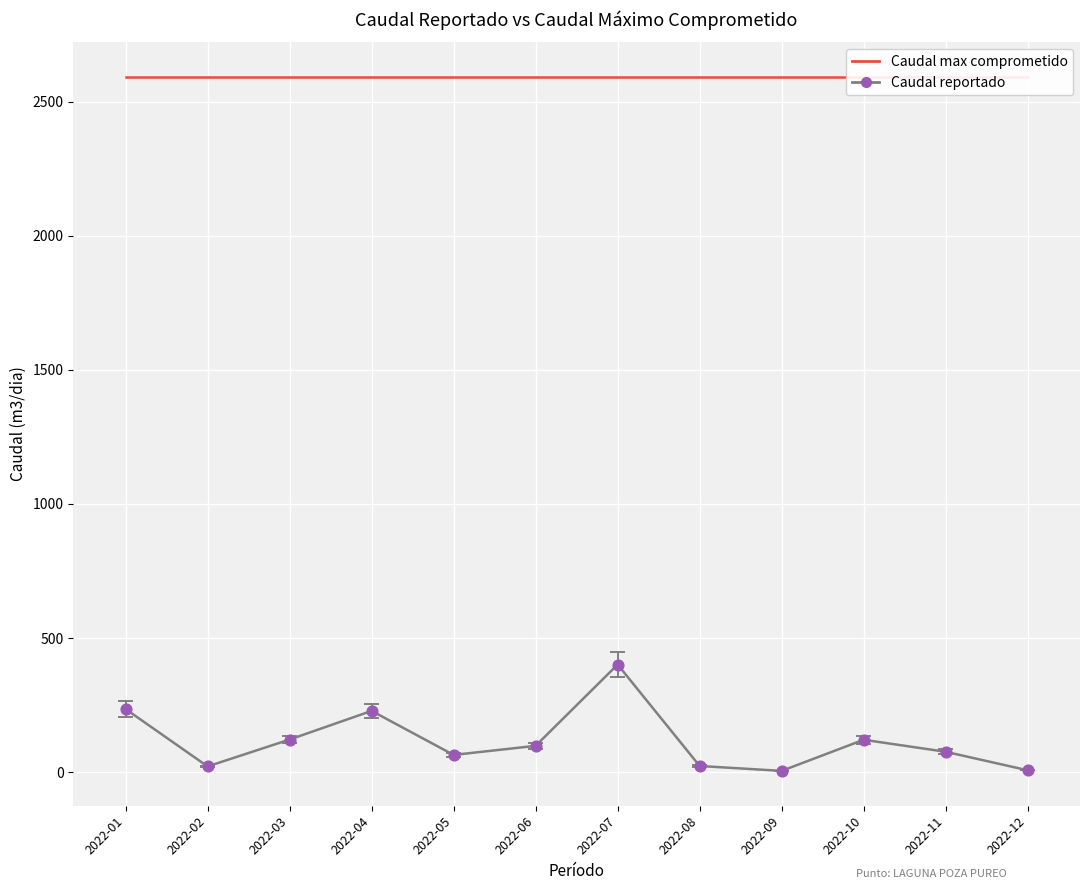

What is the total value across all series at 2022-01?

2827.1